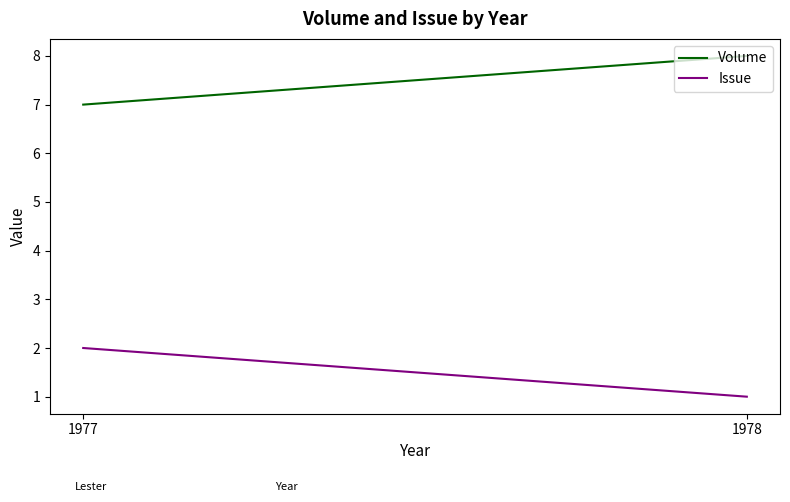

How many lines are shown in the chart?

2